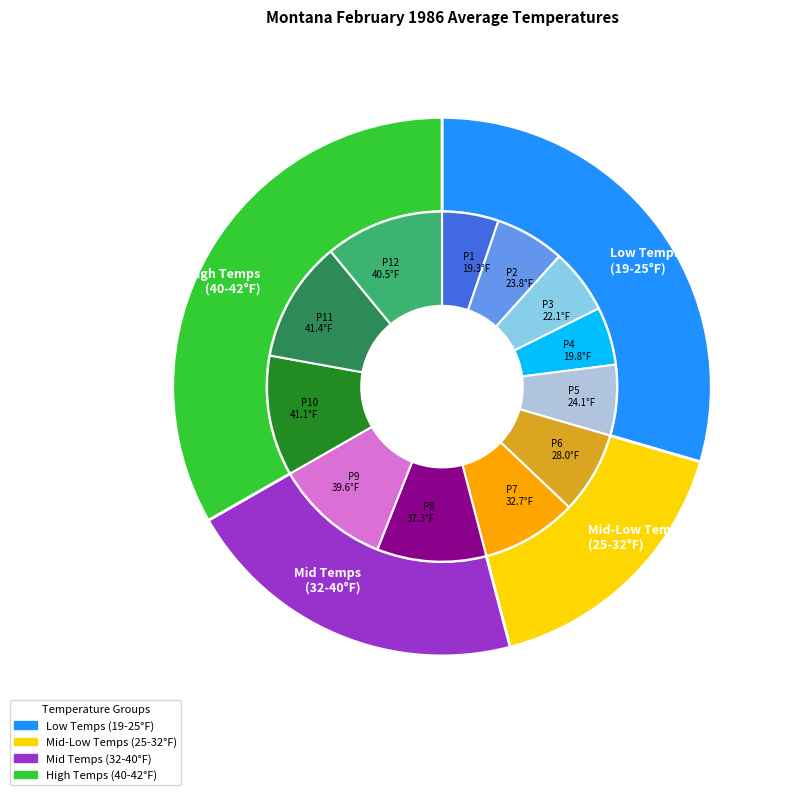

Which has a higher value, Period 9 or Period 8?

Period 9